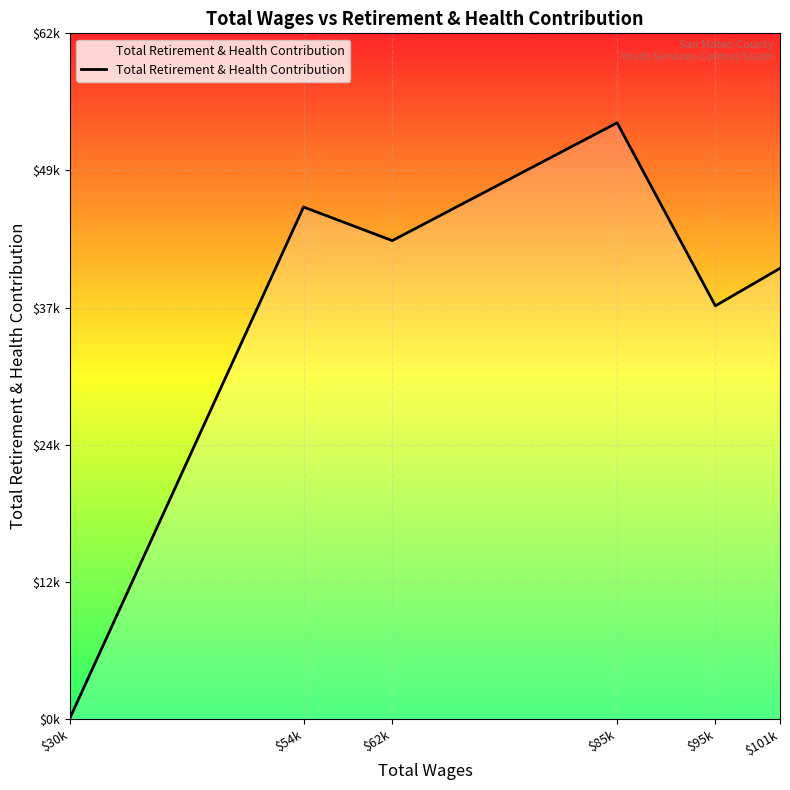

Reading left to right, what are all the values shown in this chart?

134	46395	43349	54029	37441	40840